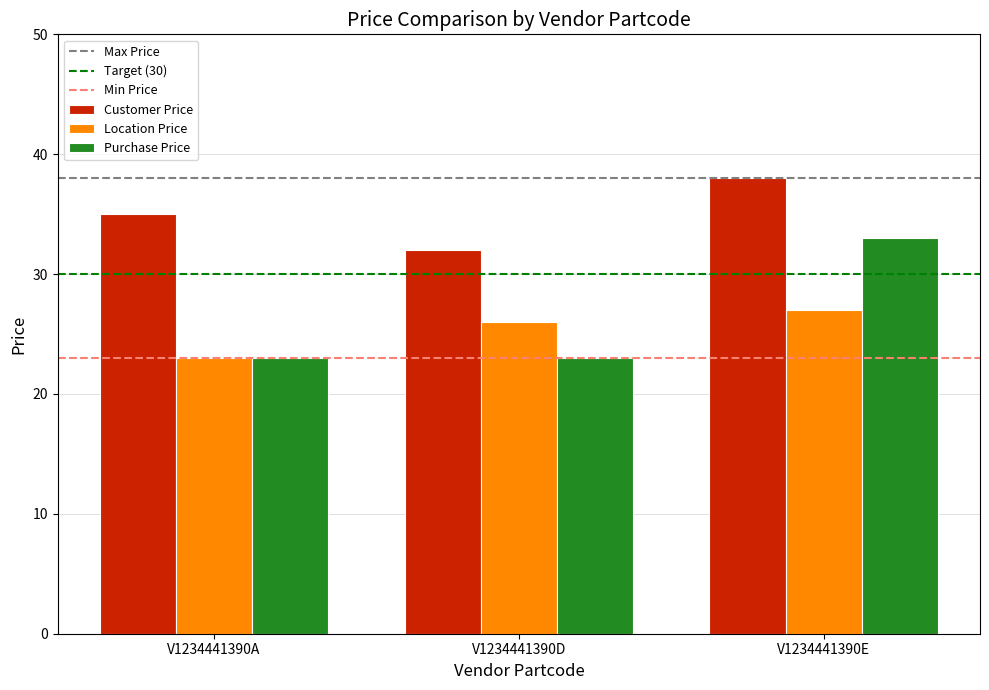

What is the sum of the Purchase Price values at V1234441390D and V1234441390E?

56